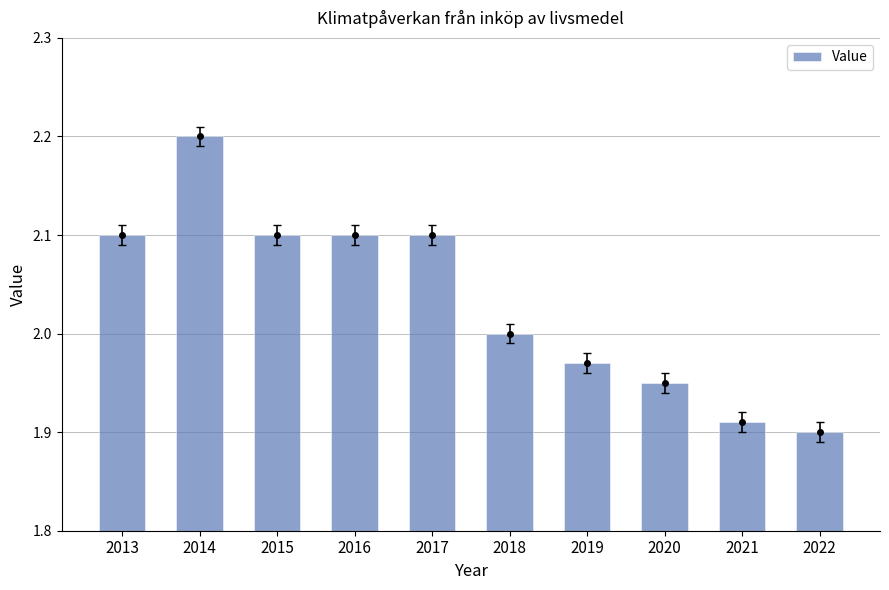

What is the greatest value displayed?

2.2